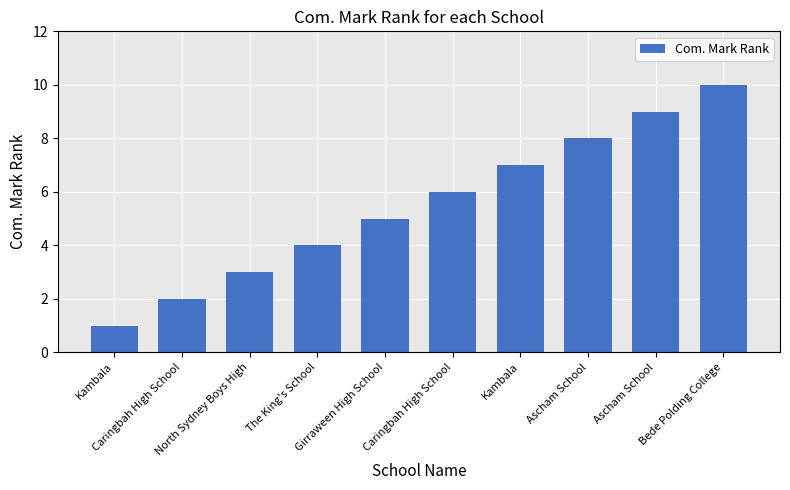

What is the sum of the values at North Sydney Boys High and The King's School?

7